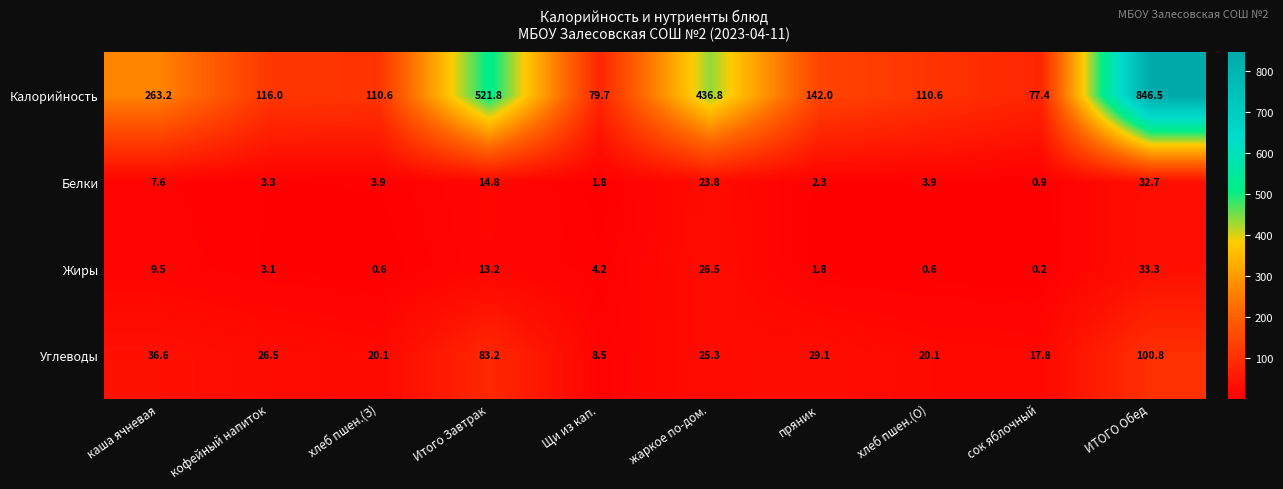

At which label is Углеводы closest to 54?

каша ячневая